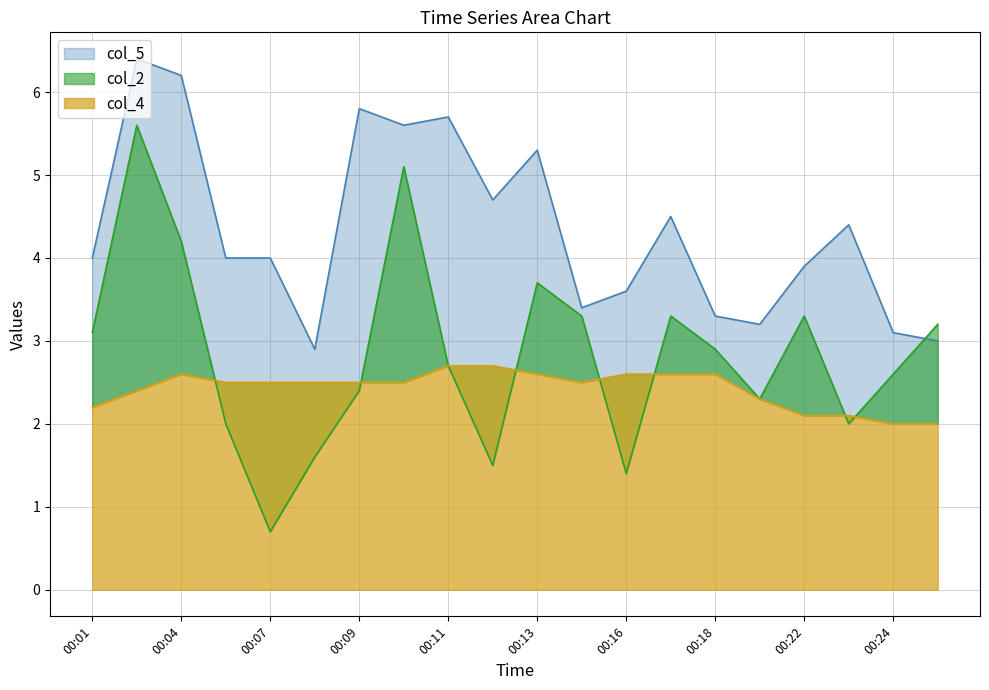

Which series changed the most between 00:04 and 00:16?

col_2